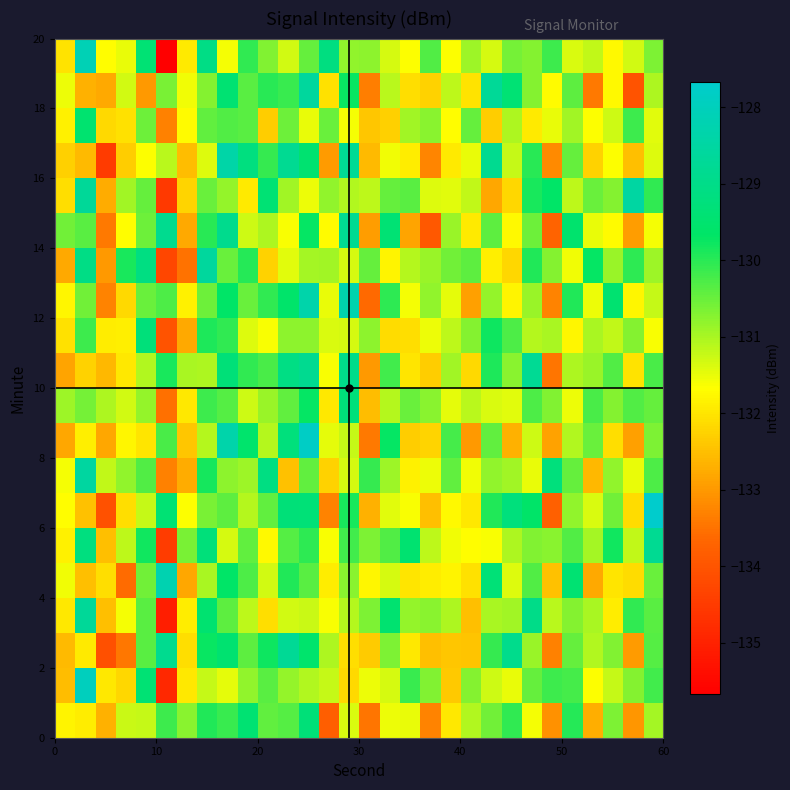

What is the greatest value displayed?

-127.7